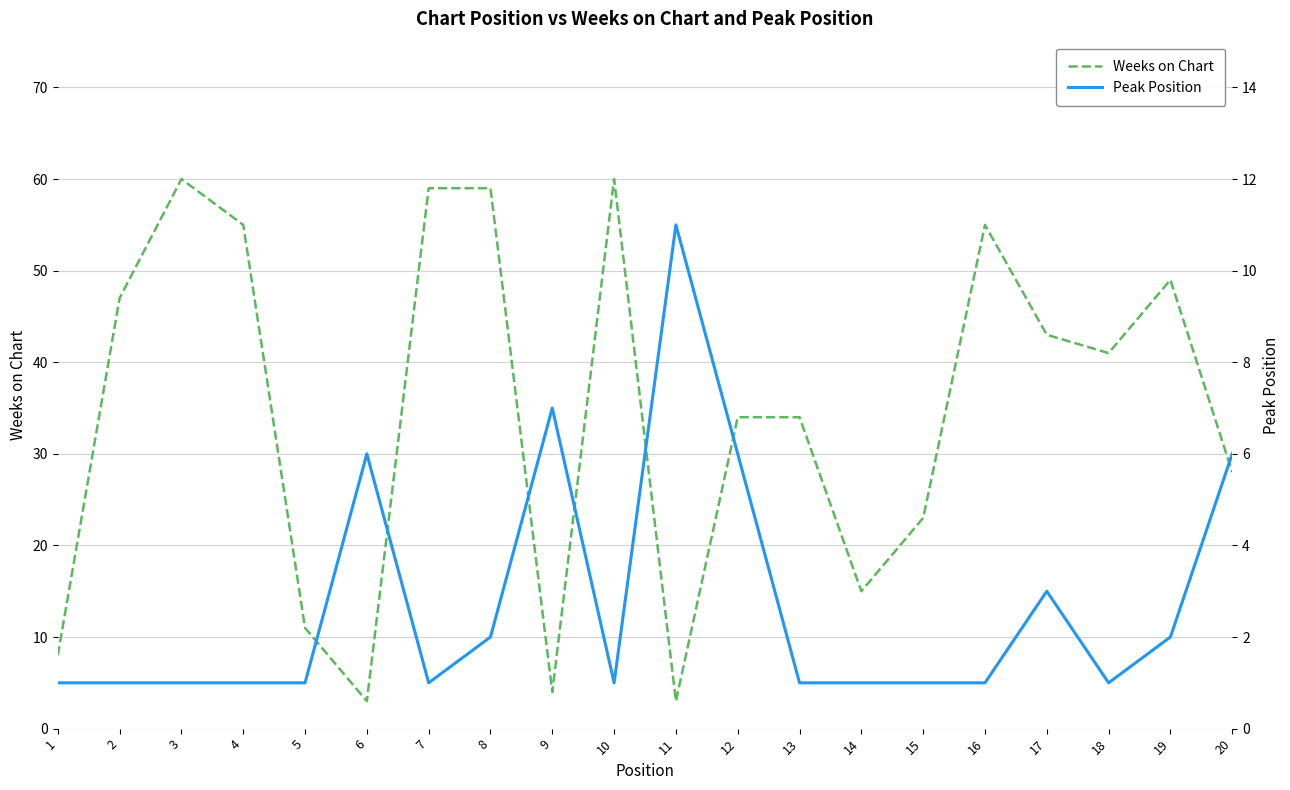

Count the number of data series in this chart.

2